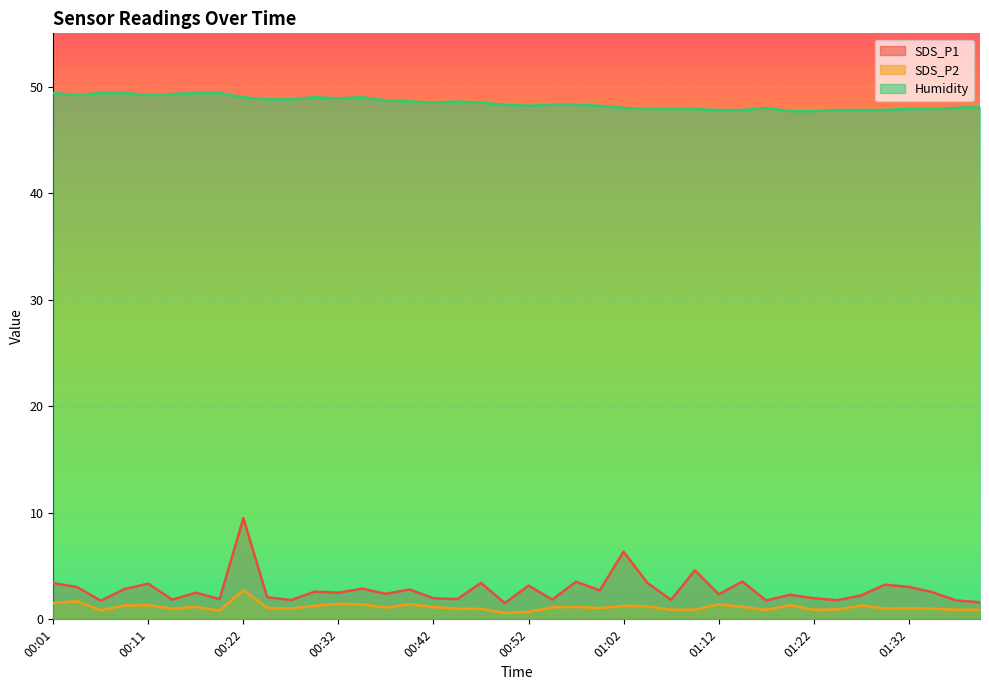

What is the sum of the SDS_P1 values at 01:04 and 01:14?

7.0